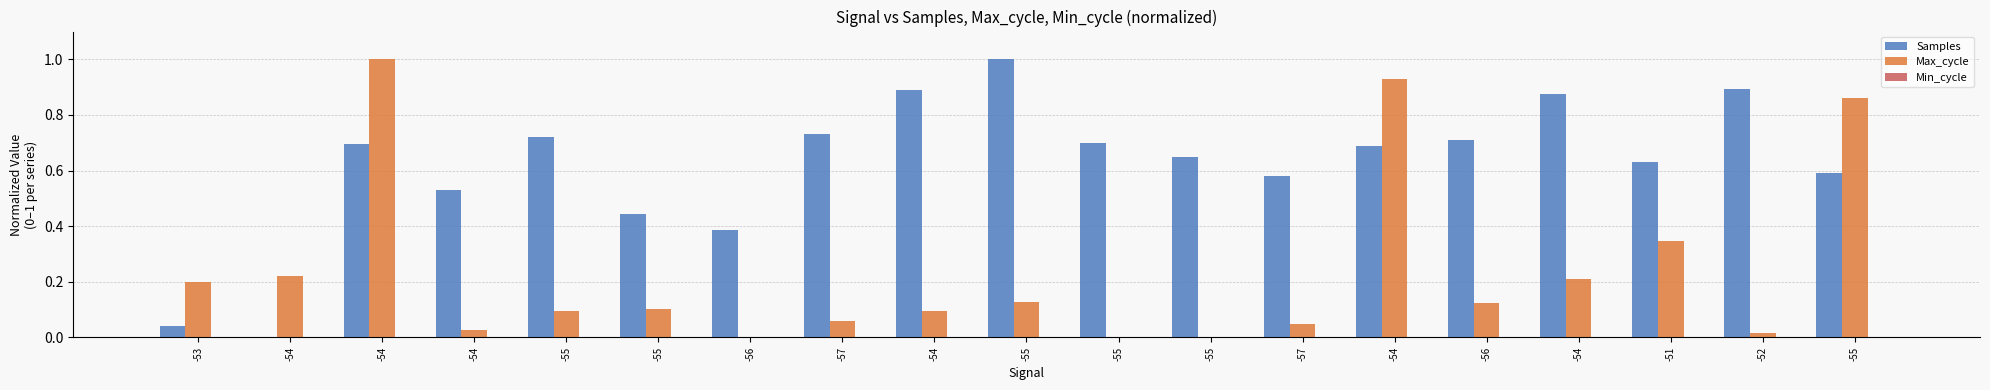

What is the sum of the Samples values at -55 and -54?

1.1